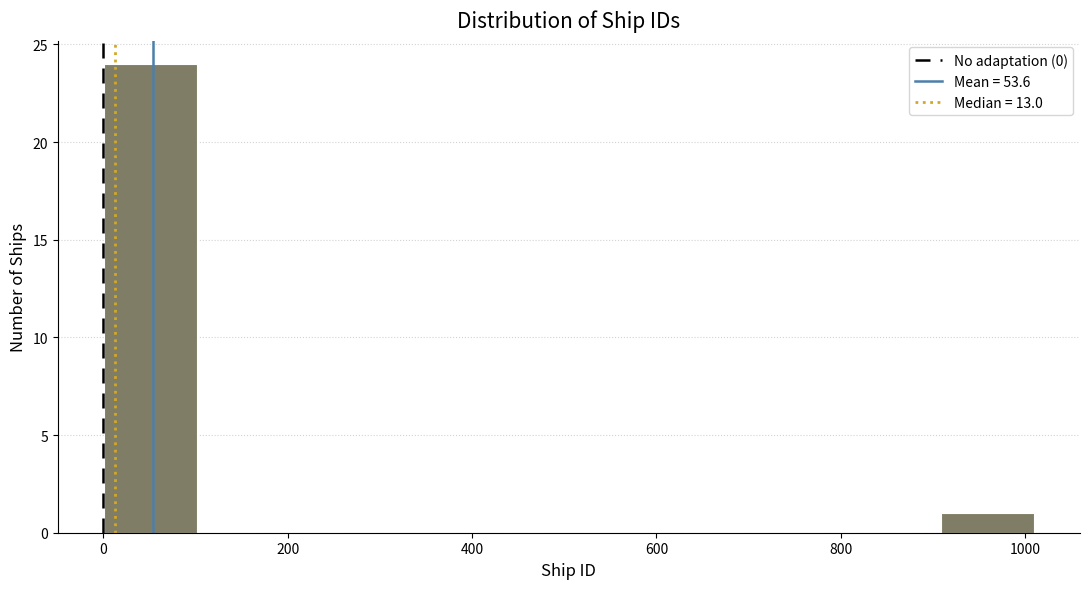

Which range on the x-axis has the tallest bar?

0 to 100